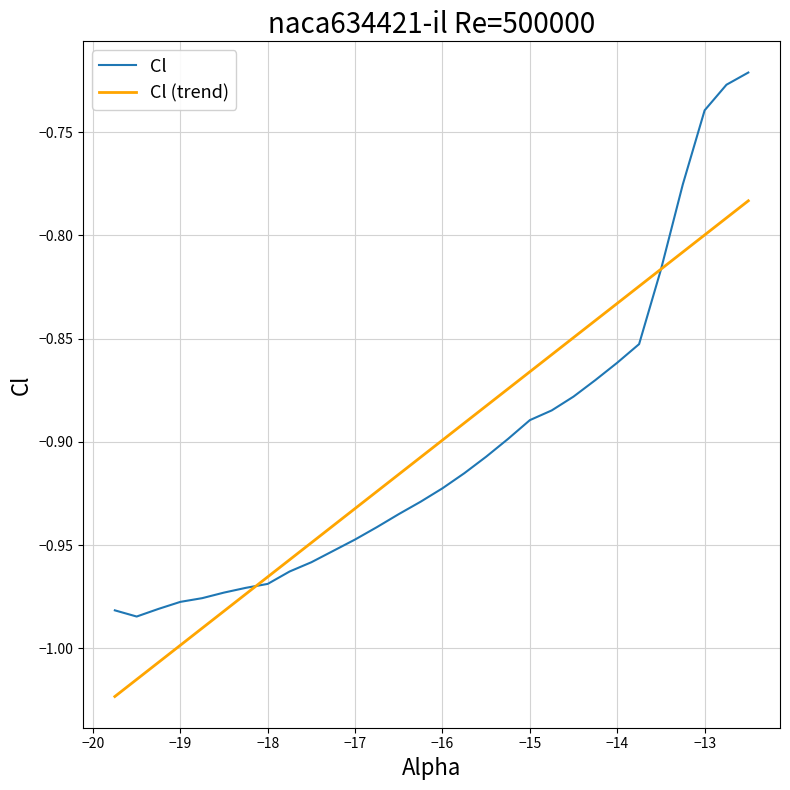

List the series in order of their peak value, highest first.

Cl, Cl (trend)